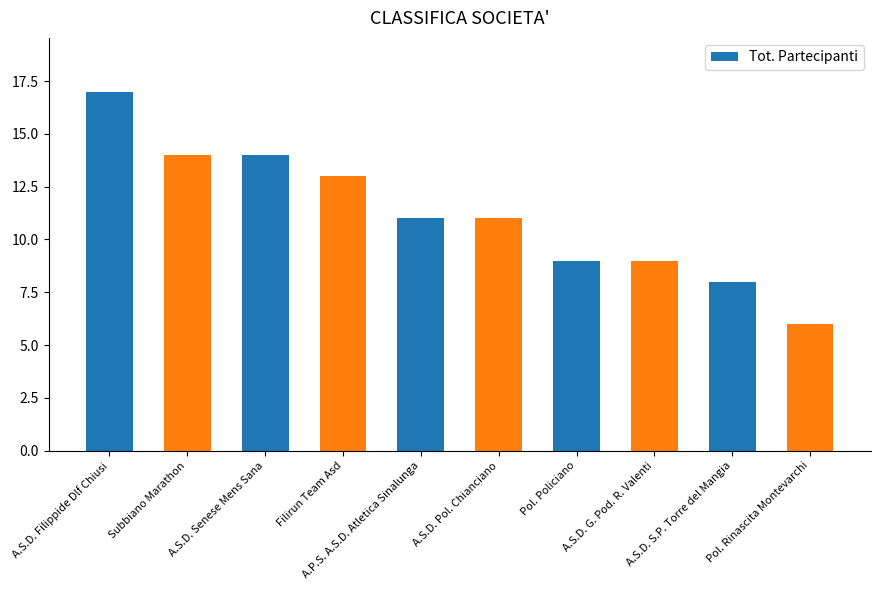

The value at A.S.D. Pol. Chianciano is 11. True or false?

True